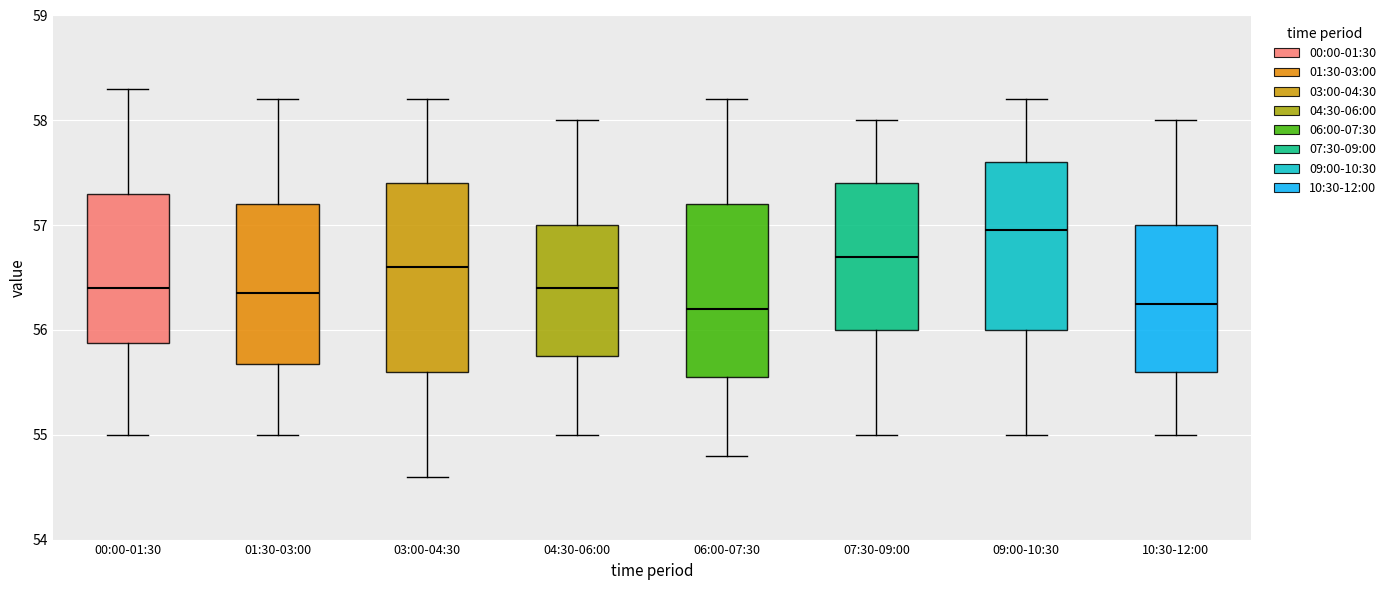

Reading left to right, transcribe this box plot: for each box, give where its median line is, the range the box spans, and where its two whiskers end, as read against the y-axis. The values are not printed on the chart, so give them approximately, as read against the axis.

00:00-01:30: median 56.4, box 55.9 to 57.3, whiskers 55.0 to 58.3
01:30-03:00: median 56.4, box 55.7 to 57.2, whiskers 55.0 to 58.2
03:00-04:30: median 56.6, box 55.6 to 57.4, whiskers 54.6 to 58.2
04:30-06:00: median 56.4, box 55.8 to 57.0, whiskers 55.0 to 58.0
06:00-07:30: median 56.2, box 55.6 to 57.2, whiskers 54.8 to 58.2
07:30-09:00: median 56.7, box 56.0 to 57.4, whiskers 55.0 to 58.0
09:00-10:30: median 57.0, box 56.0 to 57.6, whiskers 55.0 to 58.2
10:30-12:00: median 56.3, box 55.6 to 57.0, whiskers 55.0 to 58.0